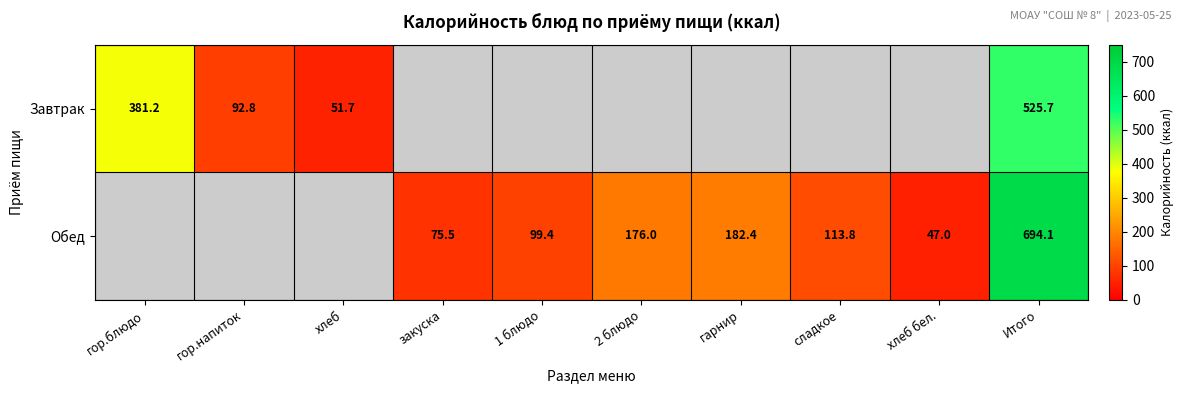

Count the number of data series in this chart.

2